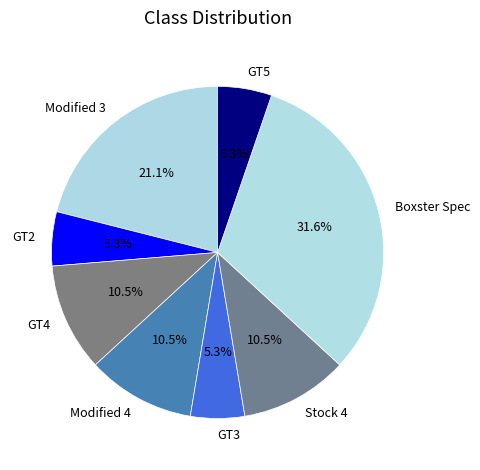

What is the largest slice in the pie chart?

Boxster Spec